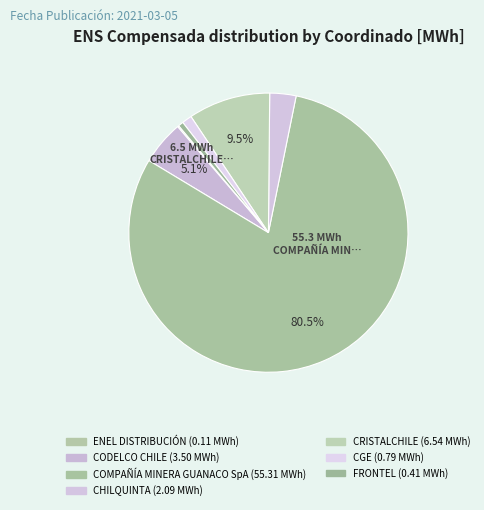

Which category has the biggest portion of the pie?

COMPAÑÍA MINERA GUANACO SpA (2)